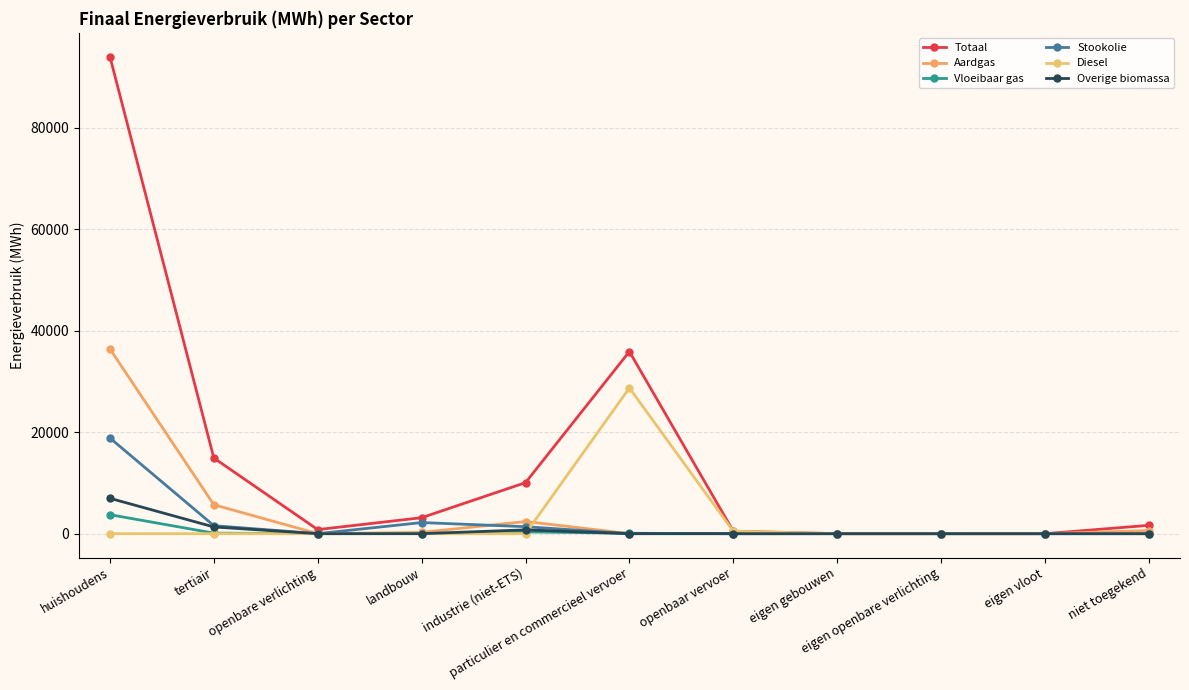

How many interior local valleys does the Aardgas series have?

1